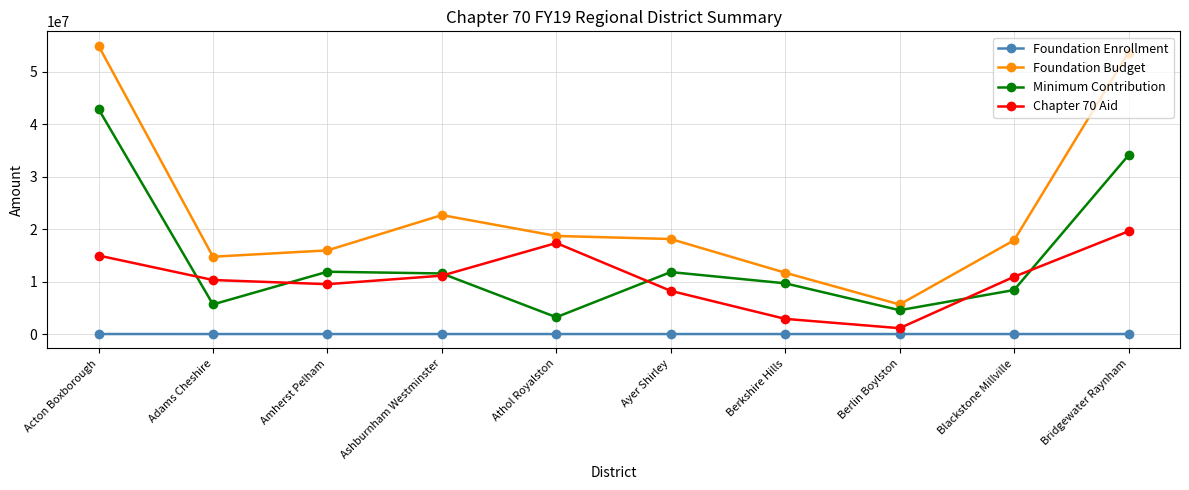

What is the value of the Minimum Contribution point at the 2nd from the left?

5646641.0